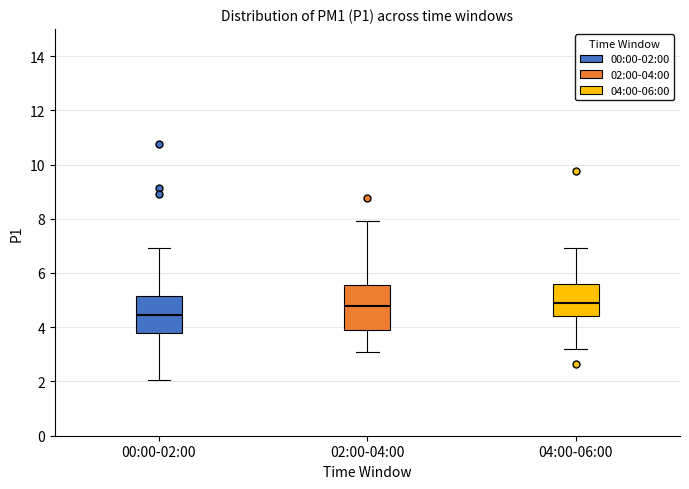

Reading left to right, transcribe this box plot: for each box, give where its median line is, the range the box spans, and where its two whiskers end, as read against the y-axis. The values are not printed on the chart, so give them approximately, as read against the axis.

00:00-02:00: median 4.4, box 3.8 to 5.2, whiskers 2.0 to 7.0
02:00-04:00: median 4.8, box 3.8 to 5.6, whiskers 3.0 to 8.0
04:00-06:00: median 5.0, box 4.4 to 5.6, whiskers 3.2 to 7.0